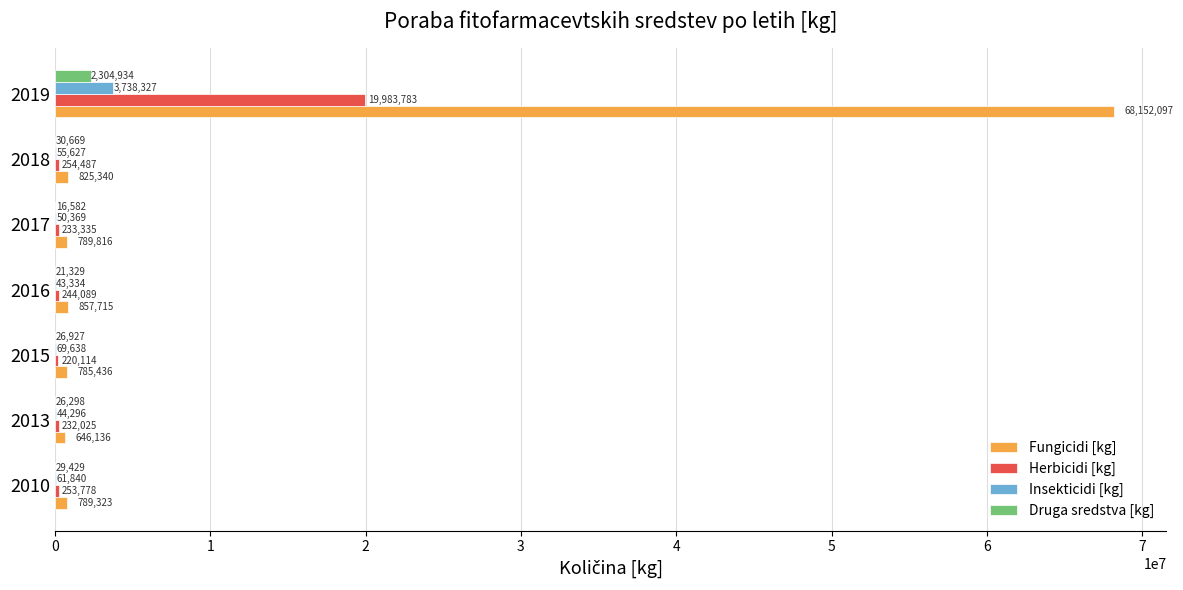

Which series changed the most between 2010 and 2018?

Fungicidi [kg]